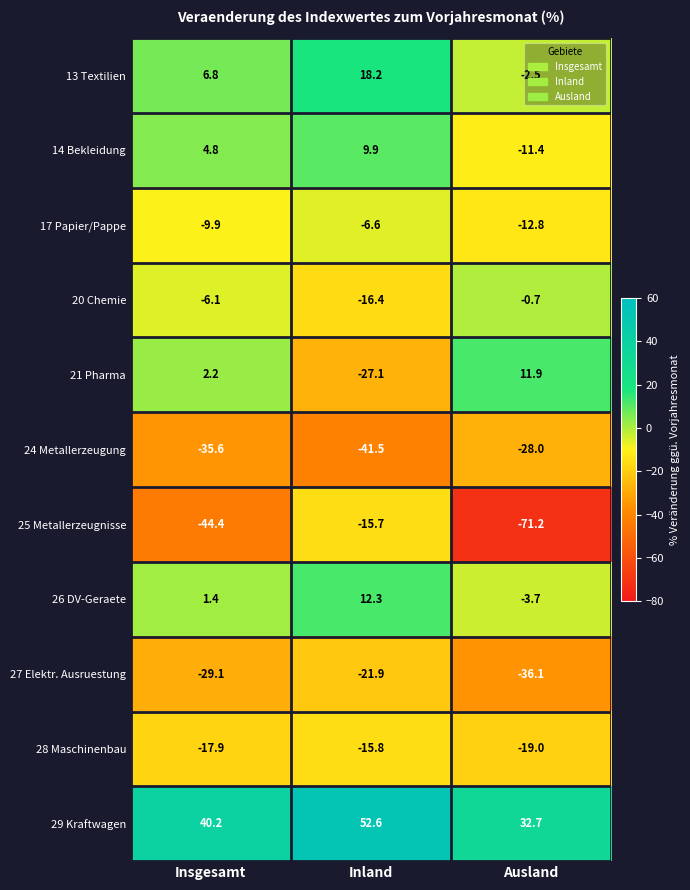

What is the sum of all 13 Textilien values?

22.5